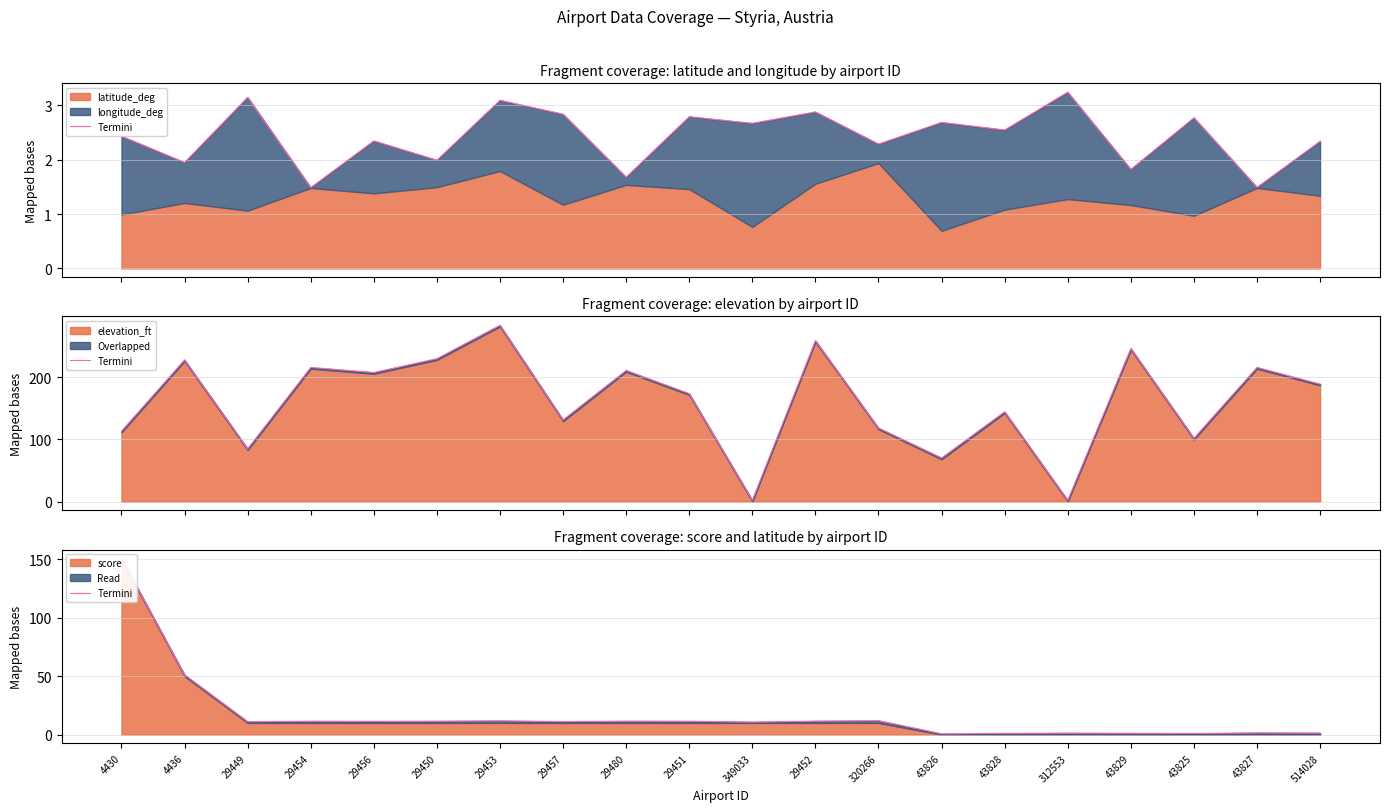

What is the difference between the second highest and minimum values?

50.5